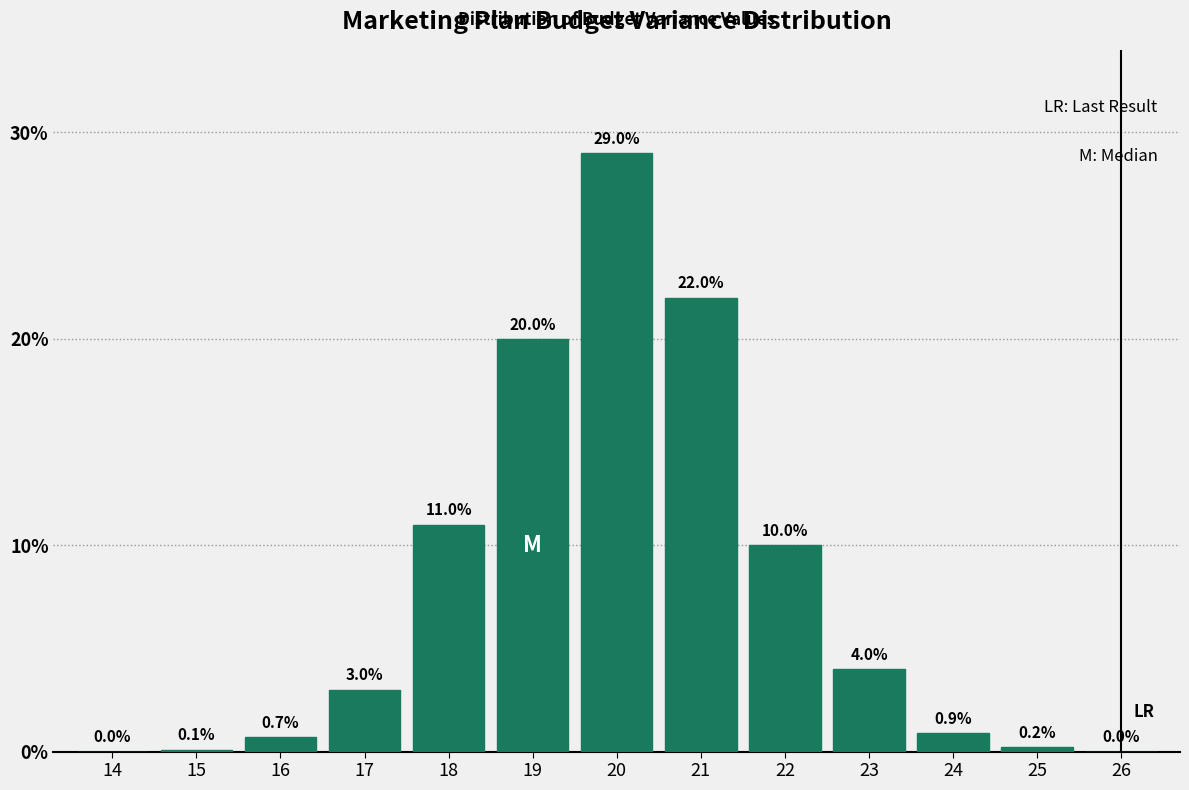

Reading left to right, what are all the values shown in this chart?

14=0.0	15=0.1	16=0.7	17=3.0	18=11.0	19=20.0	20=29.0	21=22.0	22=10.0	23=4.0	24=0.9	25=0.2	26=0.0